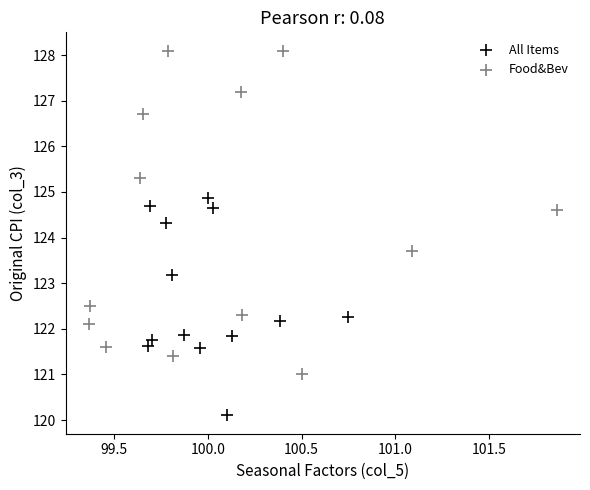

What are all the series names shown in the legend?

All Items, Food&Bev